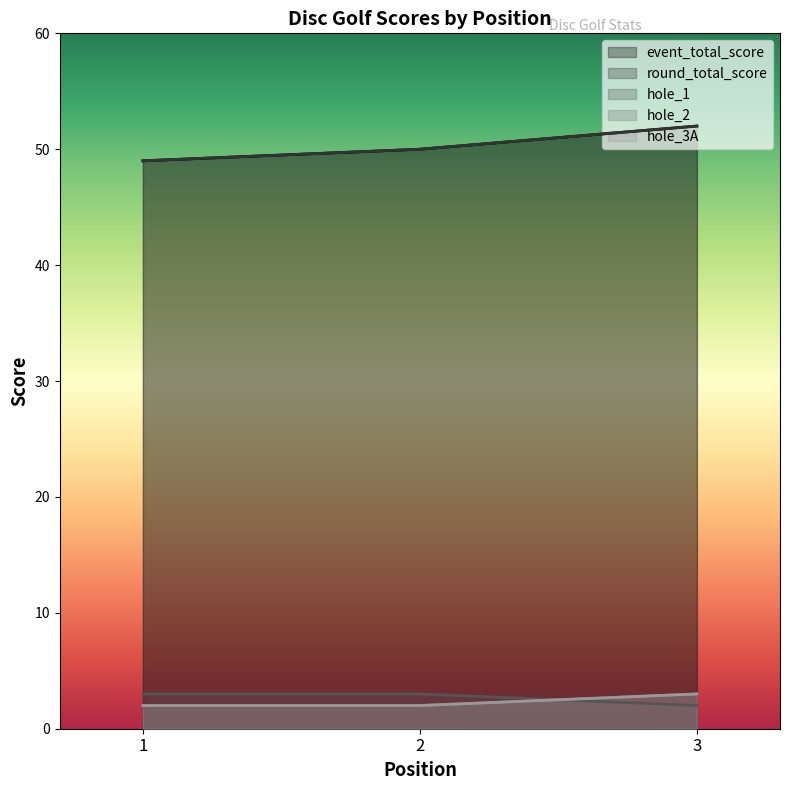

Reading left to right, transcribe all the data shown in this chart.

event_total_score: 1=49	2=50	3=52
round_total_score: 1=49	2=50	3=52
hole_1: 1=3	2=3	3=2
hole_2: 1=2	2=2	3=3
hole_3A: 1=2	2=2	3=3